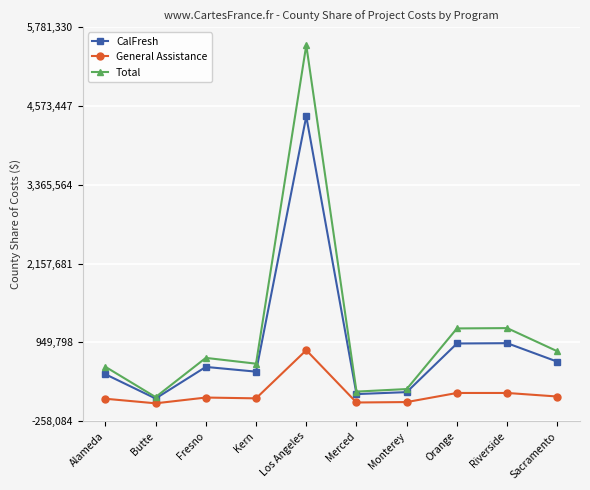

What is the difference between the second highest and second lowest values in the Total series?

973277